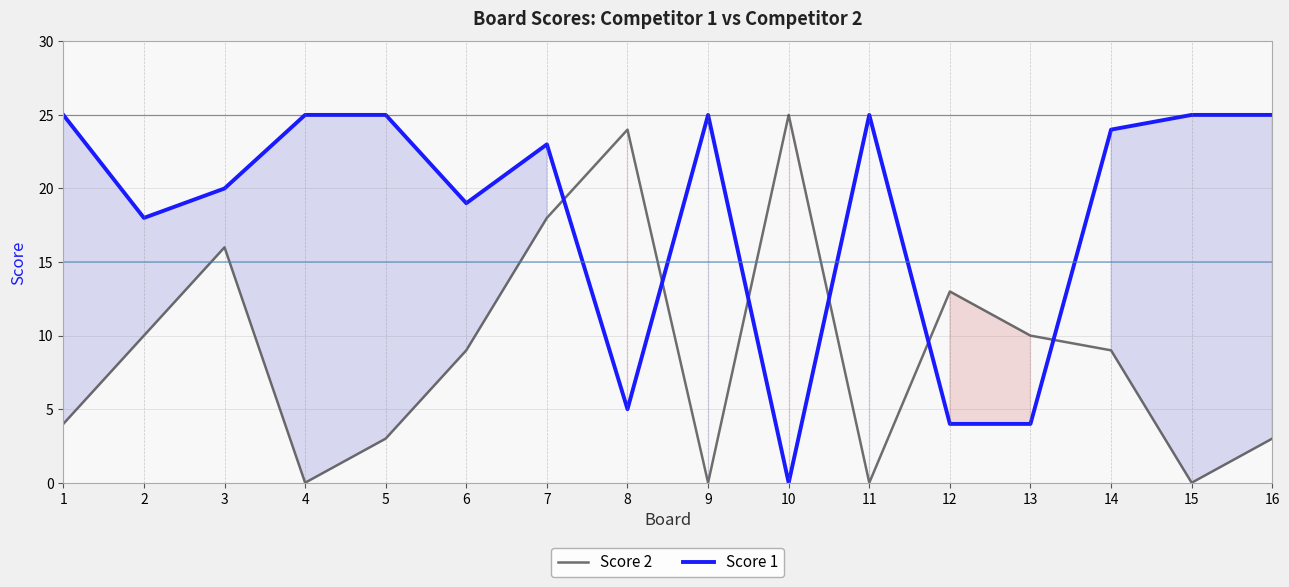

How many lines are shown in the chart?

2